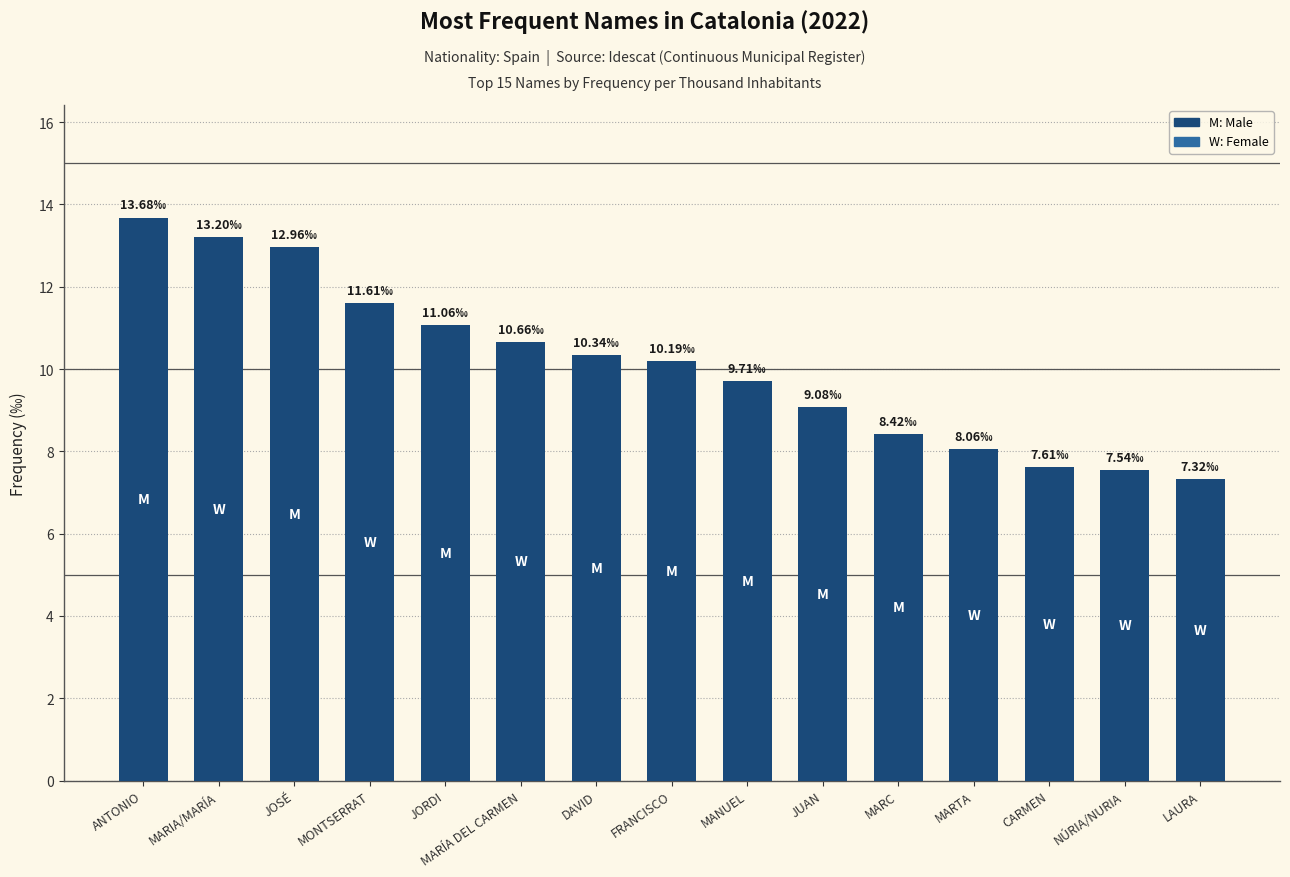

What is the change in value from ANTONIO to MONTSERRAT?

-2.1